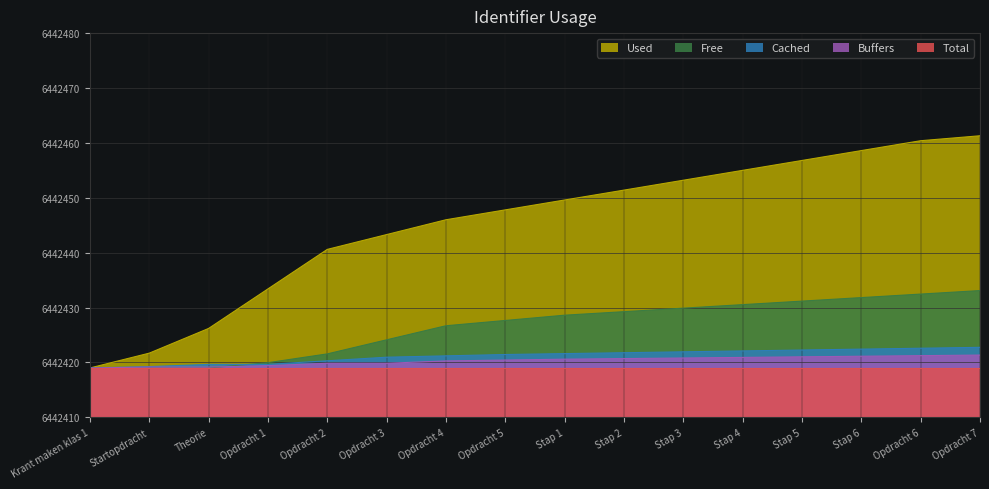

True or false: Buffers has a value of 11059376.0 at Stap 2.

False